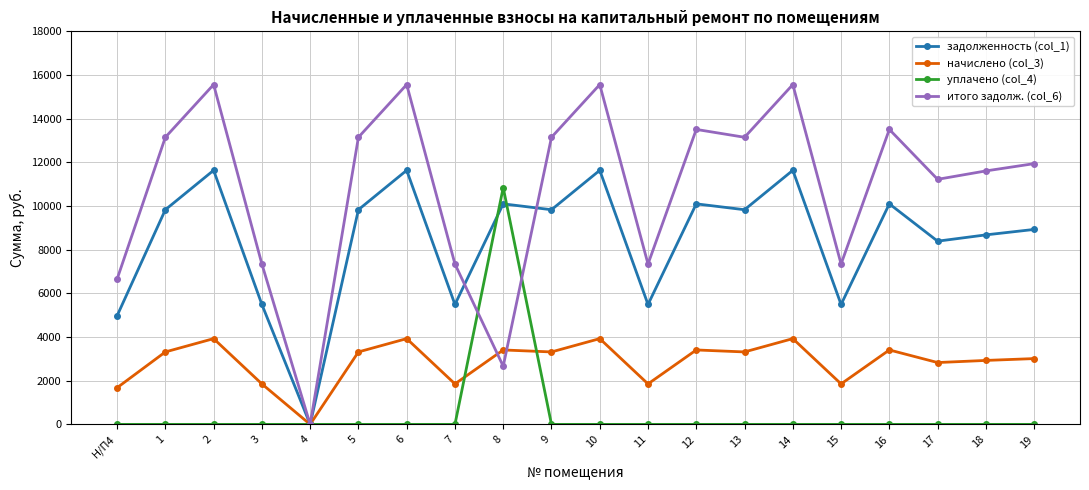

How many series are shown in this chart?

4